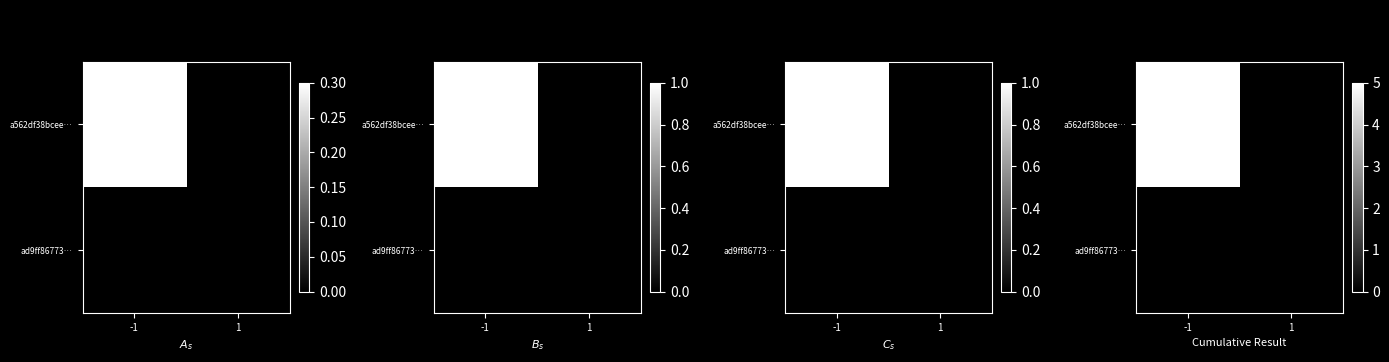

At which category is the sum across all series the highest?

-1